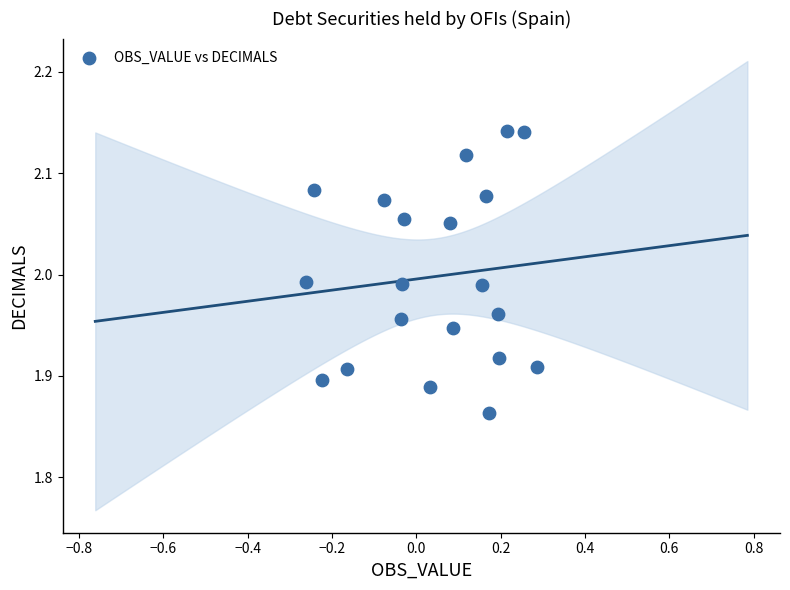

What is the range of Y values (max minus min)?

0.3